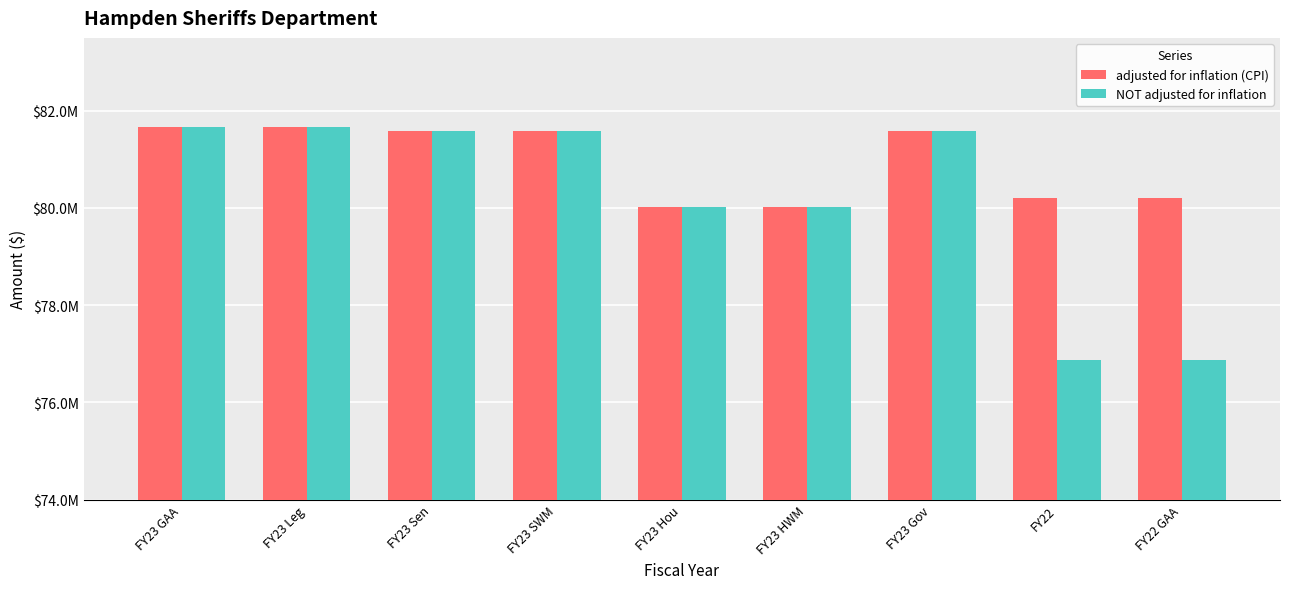

Between FY22 and FY23 HWM, which is larger?

FY22